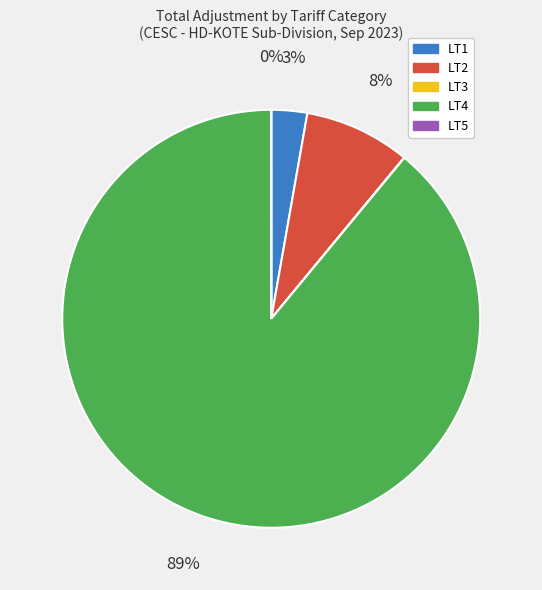

Is there any slice that represents more than half of the pie?

Yes